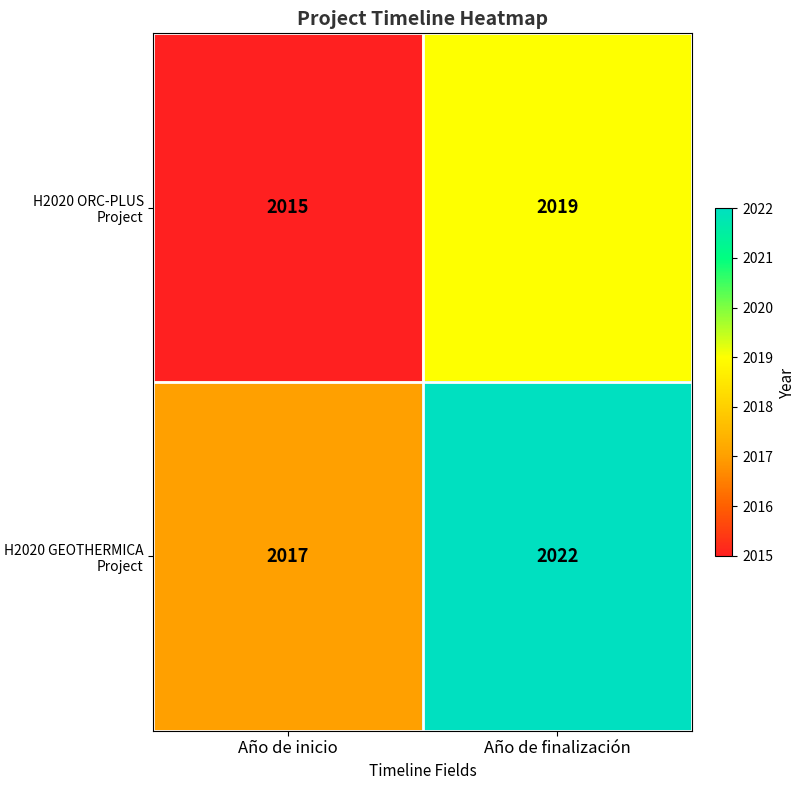

Reading left to right, list all the values displayed in this chart.

H2020 ORC-PLUS Project: Año de inicio=2015	Año de finalización=2019
H2020 GEOTHERMICA Project: Año de inicio=2017	Año de finalización=2022